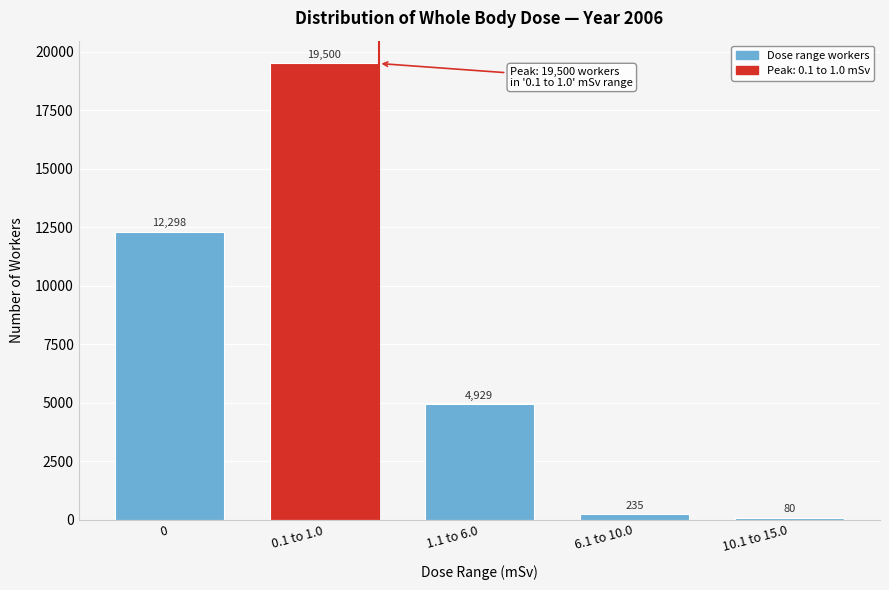

Reading right to left, extract all data points from this chart.

80	235	4929	19500	12298